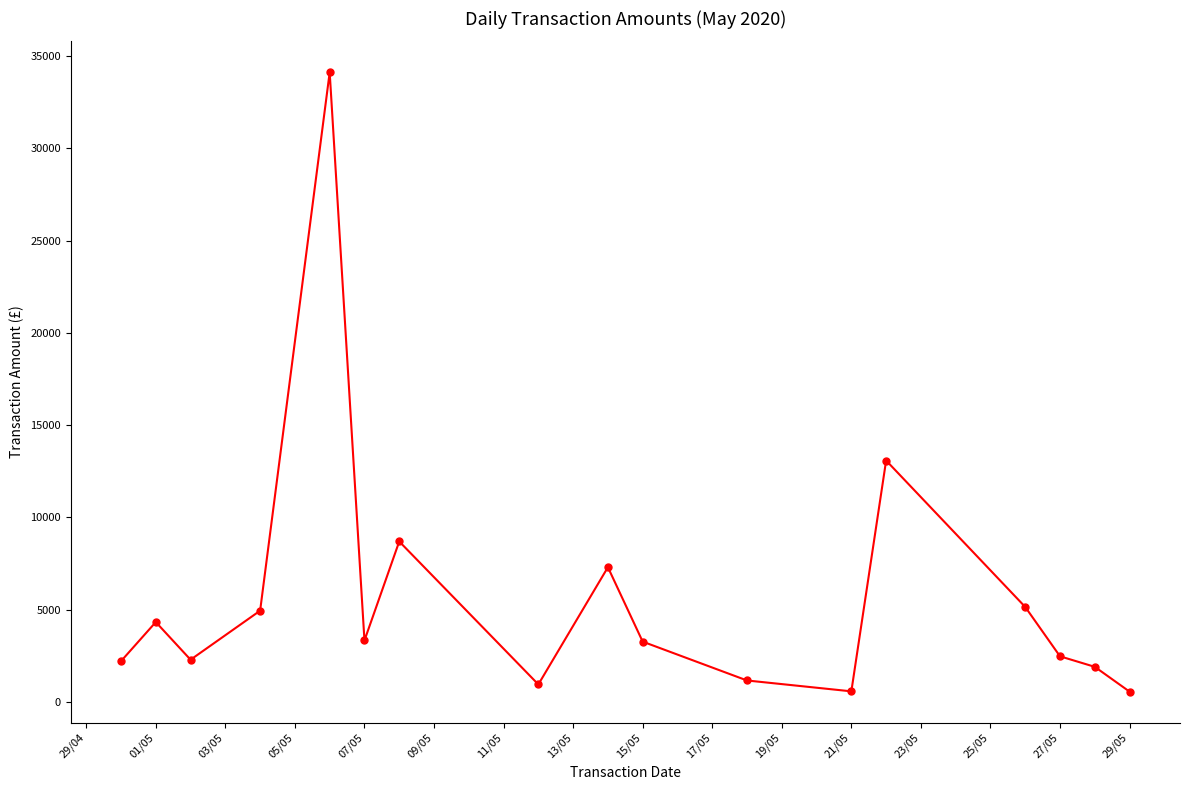

What is the greatest value displayed?

34119.9